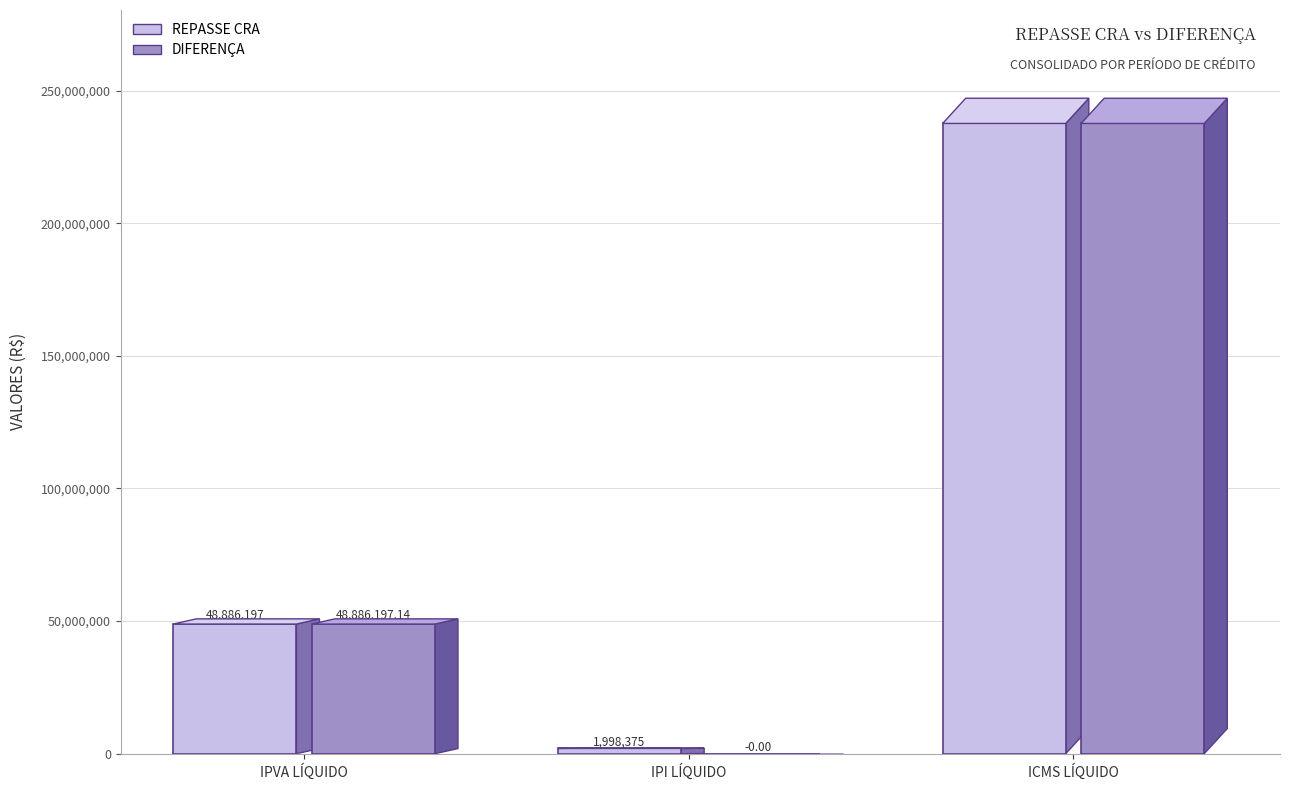

Is it true that DIFERENÇA equals 3068639.1 at IPI líquido?

False